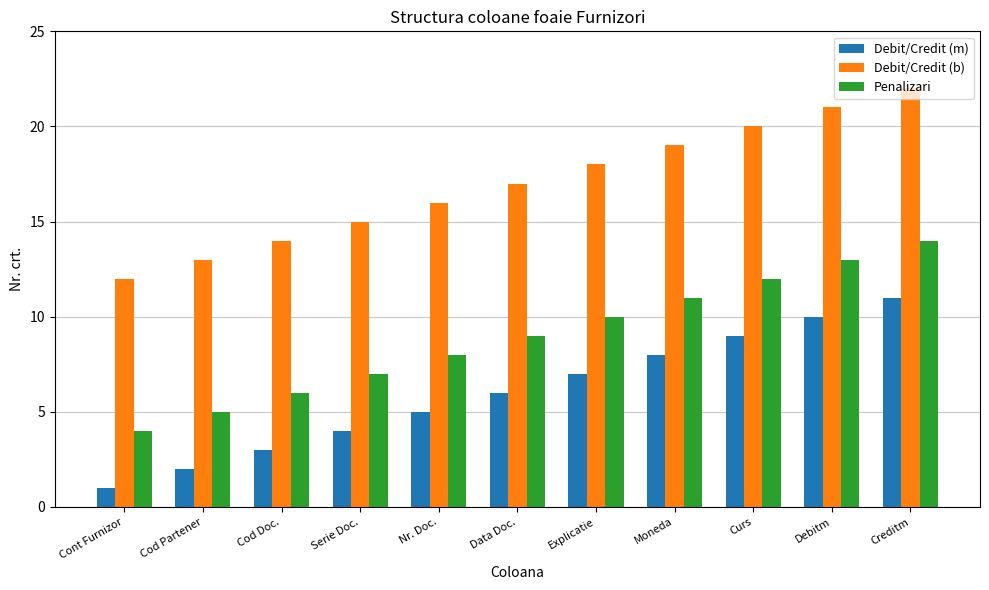

Reading left to right, what are all the values shown in this chart?

Debit/Credit (m): Cont Furnizor=1	Cod Partener=2	Cod Doc.=3	Serie Doc.=4	Nr. Doc.=5	Data Doc.=6	Explicatie=7	Moneda=8	Curs=9	Debitm=10	Creditm=11
Debit/Credit (b): Cont Furnizor=12	Cod Partener=13	Cod Doc.=14	Serie Doc.=15	Nr. Doc.=16	Data Doc.=17	Explicatie=18	Moneda=19	Curs=20	Debitm=21	Creditm=22
Penalizari: Cont Furnizor=4	Cod Partener=5	Cod Doc.=6	Serie Doc.=7	Nr. Doc.=8	Data Doc.=9	Explicatie=10	Moneda=11	Curs=12	Debitm=13	Creditm=14